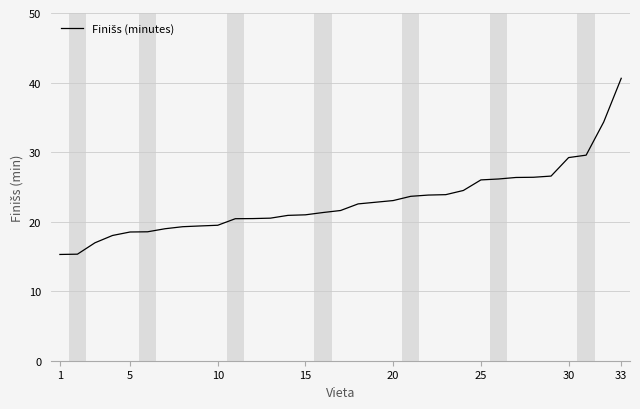

What is the difference between the maximum and minimum values?

25.3